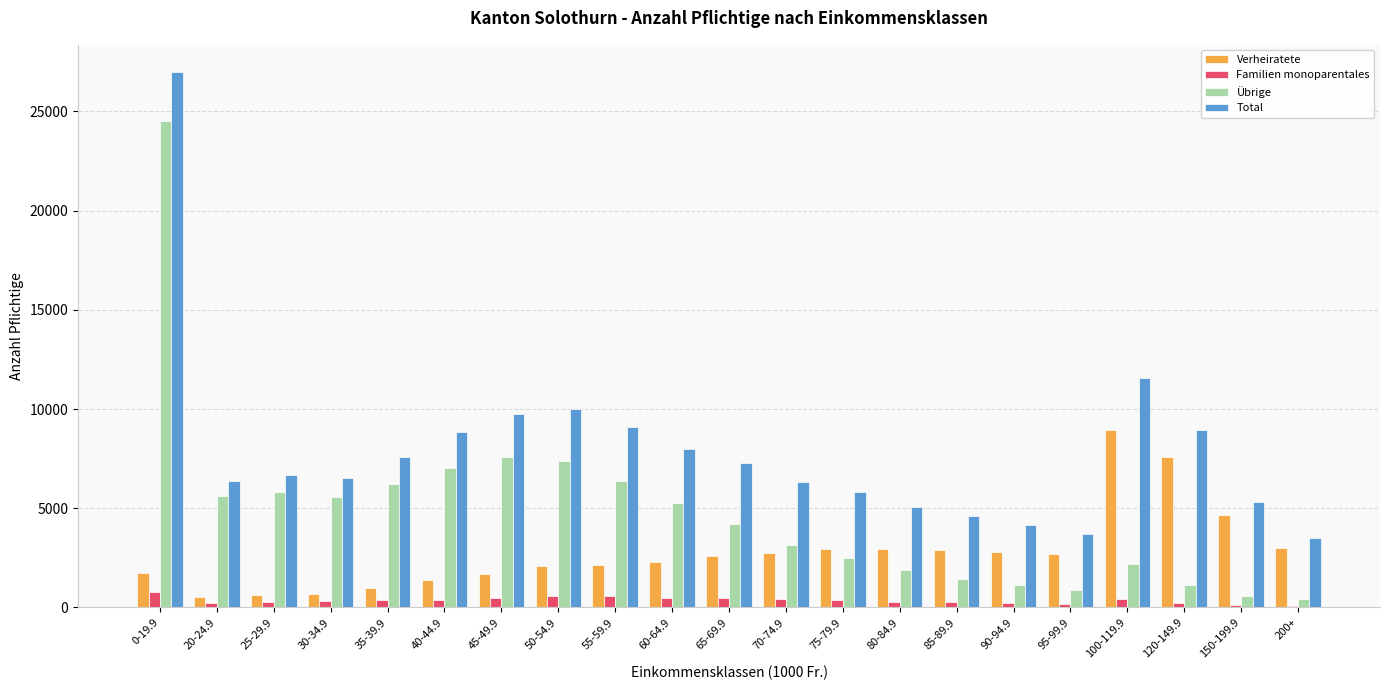

Where does the Familien monoparentales series first go above 376?

0-19.9